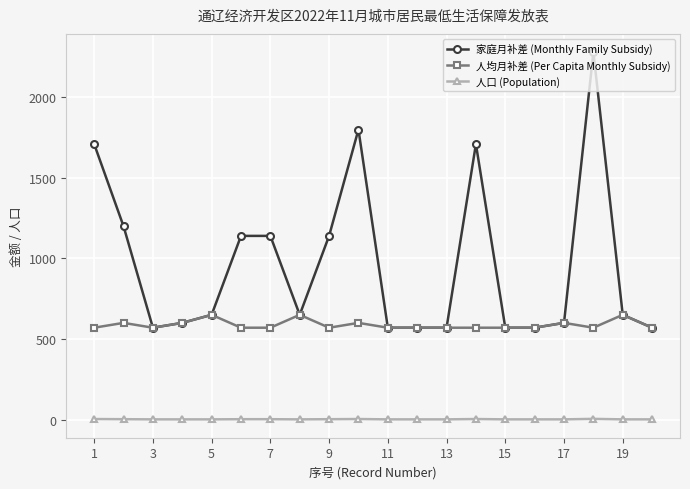

At how many categories does at least one series exceed 1683?

4